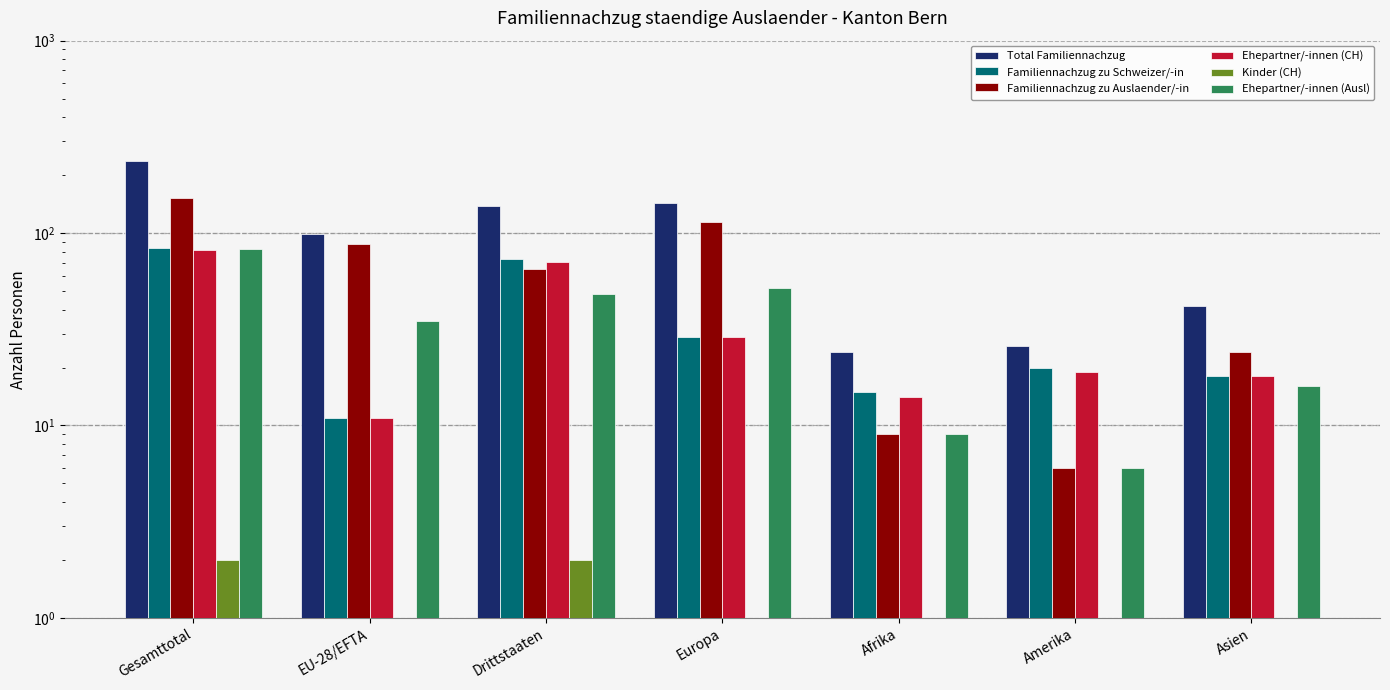

How many data points in Familiennachzug zu Schweizer/-in are above 20?

3